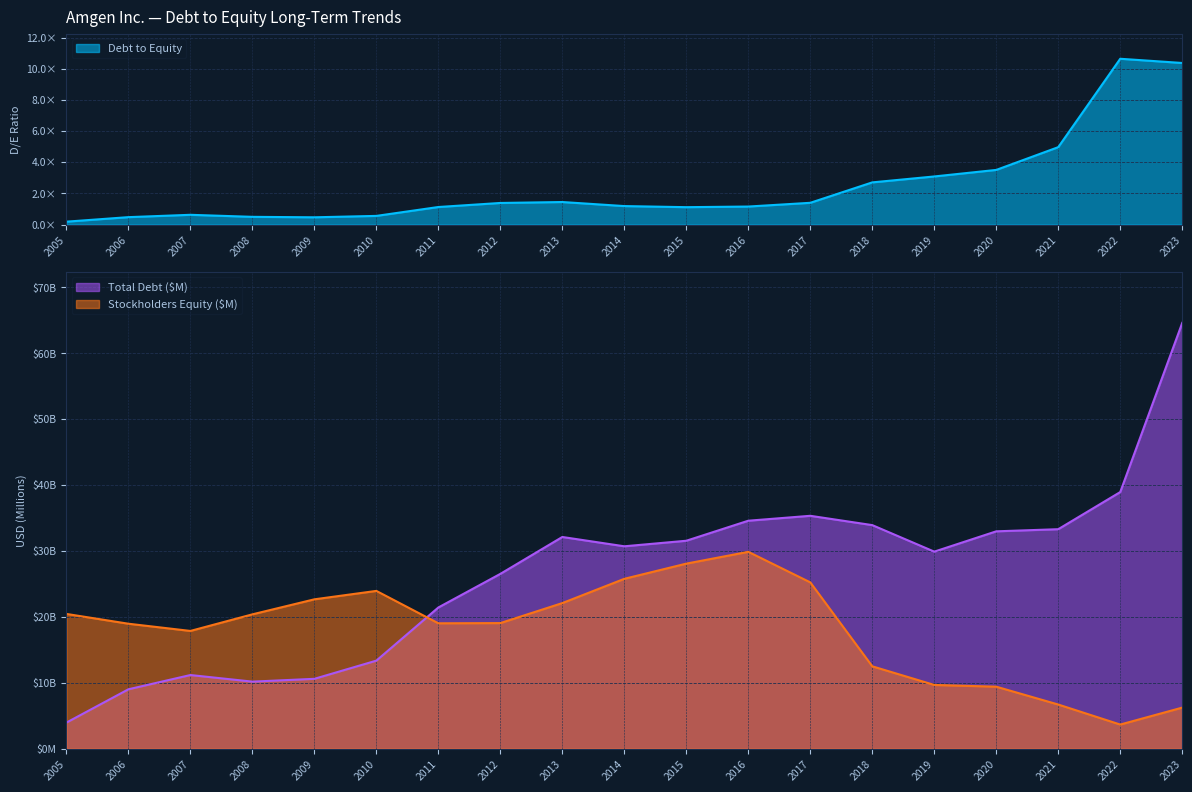

Reading left to right, extract all data points from this chart.

Debt to Equity: 0.2	0.5	0.6	0.5	0.5	0.6	1.1	1.4	1.4	1.2	1.1	1.2	1.4	2.7	3.1	3.5	5.0	10.6	10.4
Total Debt ($M): 3957.0	9012.0	11177.0	10176.0	10601.0	13362.0	21428.0	26529.0	32128.0	30715.0	31556.0	34596.0	35342.0	33929.0	29903.0	32986.0	33309.0	38945.0	64613.0
Stockholders Equity ($M): 20451.0	18964.0	17869.0	20386.0	22667.0	23944.0	19029.0	19060.0	22096.0	25778.0	28083.0	29875.0	25241.0	12500.0	9673.0	9409.0	6700.0	3661.0	6232.0